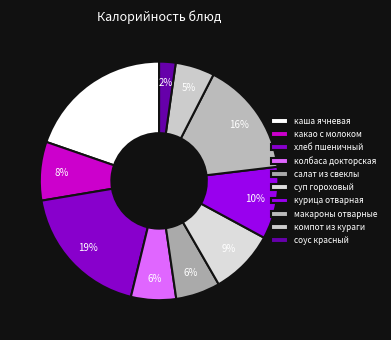

Does колбаса докторская represent more than half of the total?

No